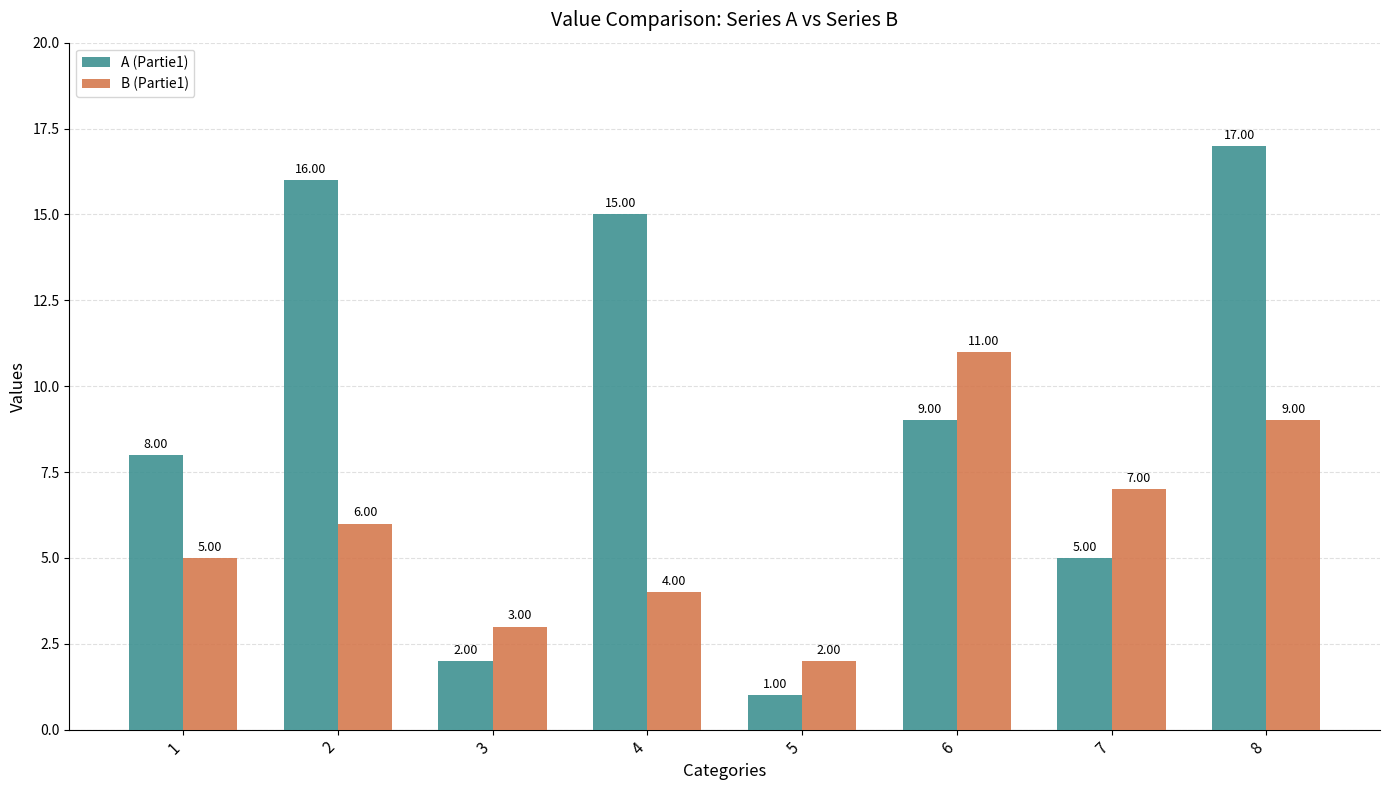

What is the difference between the maximum and minimum values in the B (Partie1) series?

9